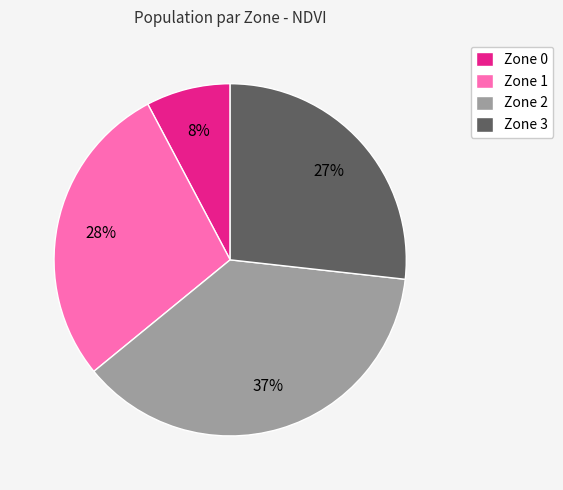

True or false: Zone 0 accounts for 23% of the total.

False